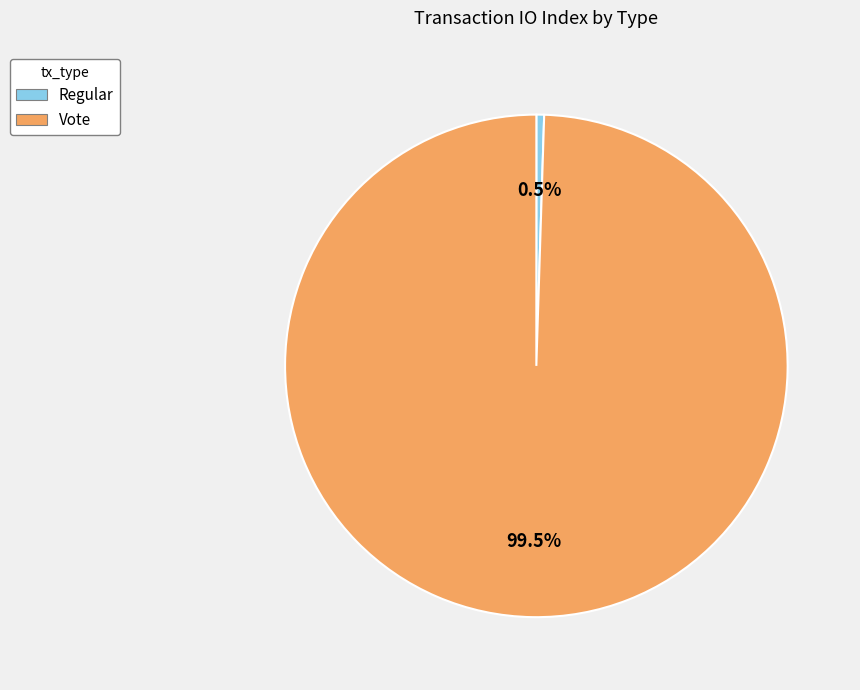

What is the largest slice in the pie chart?

Vote